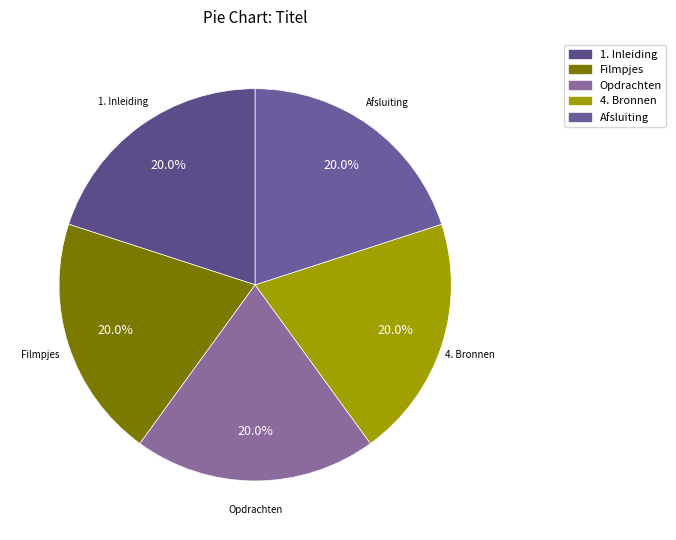

The Filmpjes slice represents 29% of the pie. True or false?

False